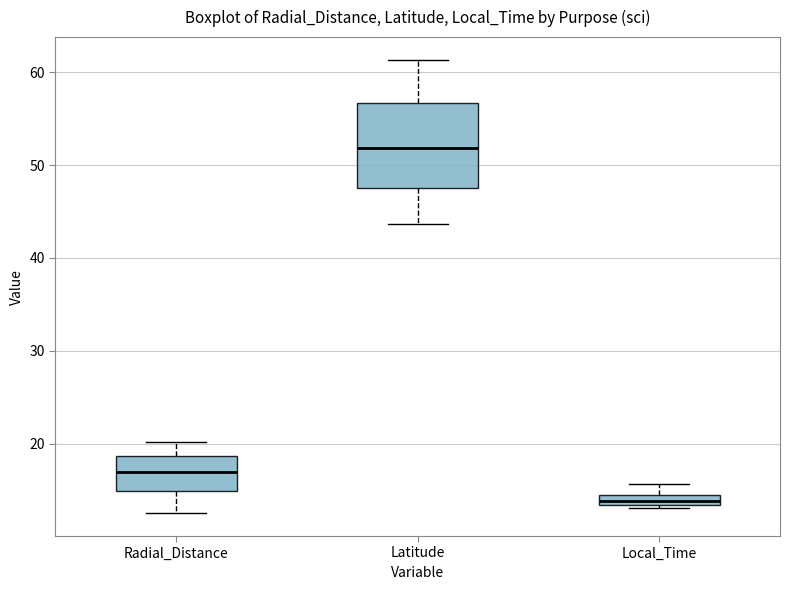

Where does the lower whisker of the box for Radial_Distance end on the y-axis? The values are not printed on the chart, so give them approximately, as read against the axis.

12